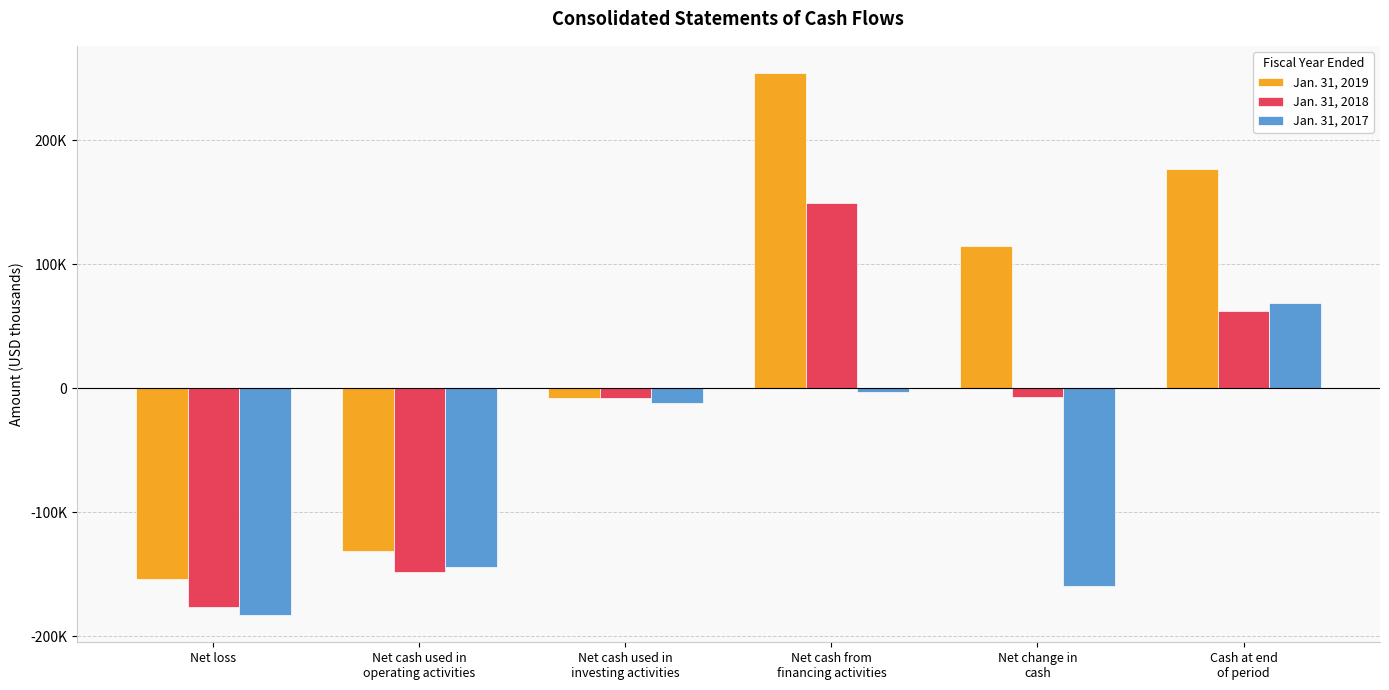

Are the bars horizontal?

No